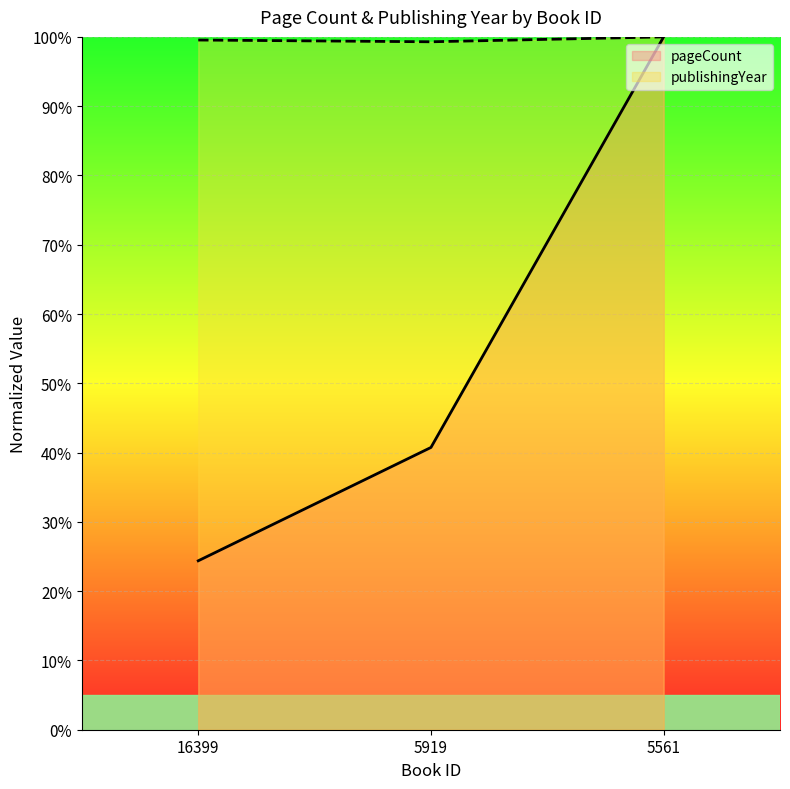

List the series in order of their overall mean, highest first.

publishingYear, pageCount